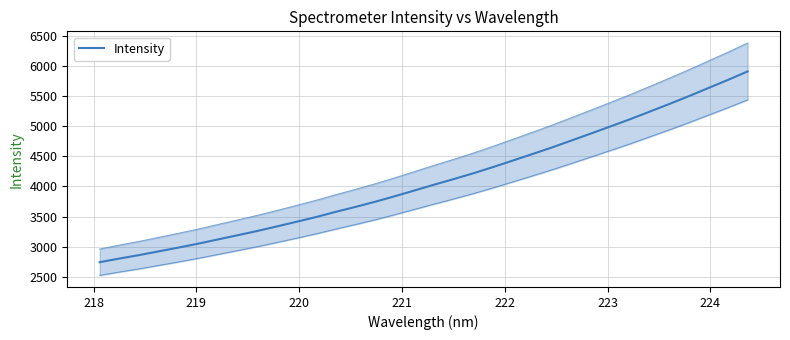

Reading right to left, what are all the values shown in this chart?

5916.1	5774.4	5638.9	5503.3	5372.5	5245.4	5118.8	4999.3	4880.3	4763.3	4646.9	4536.8	4428.4	4320.9	4217.9	4121.2	4028.3	3931.7	3836.1	3744.5	3658.8	3576.7	3490.7	3411.6	3333.7	3258.1	3187.2	3117.6	3047.4	2982.6	2920.0	2857.7	2800.6	2740.2